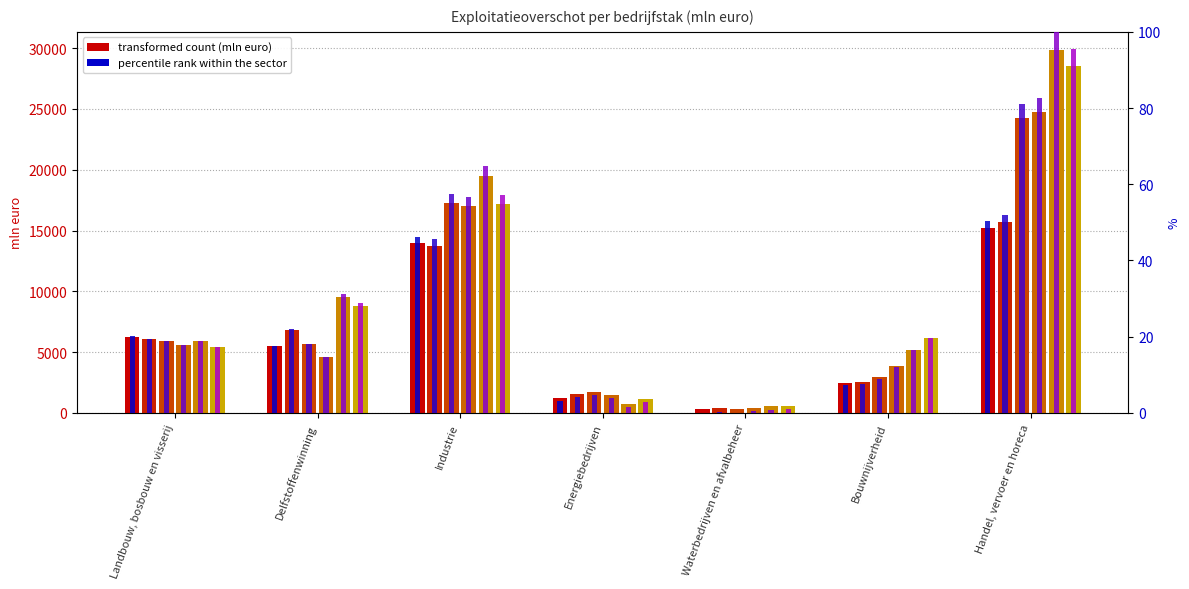

What is the total value across all series at Waterbedrijven en afvalbeheer?

2.4